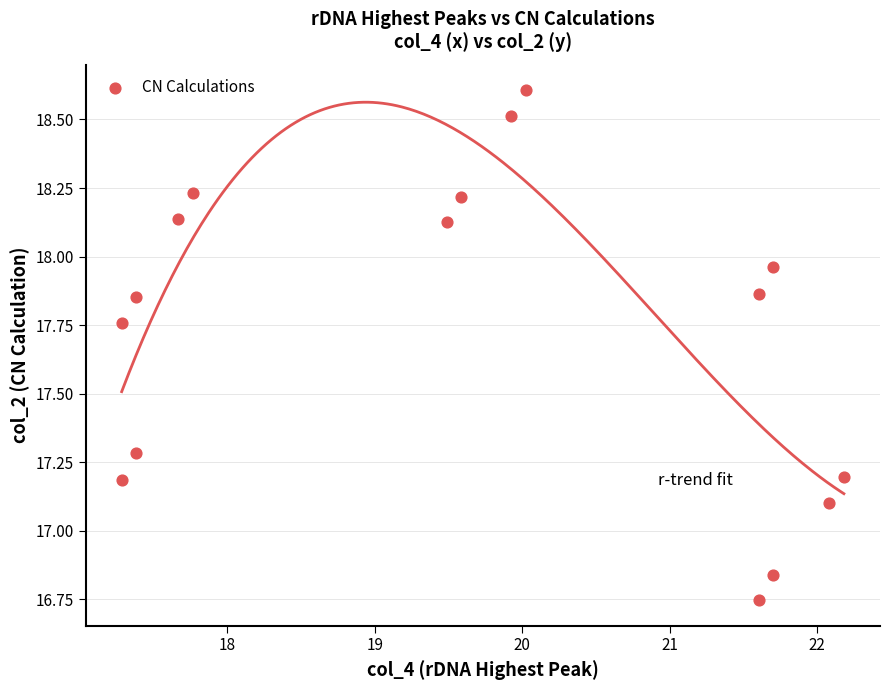

What is the range of Y values (max minus min)?

1.9